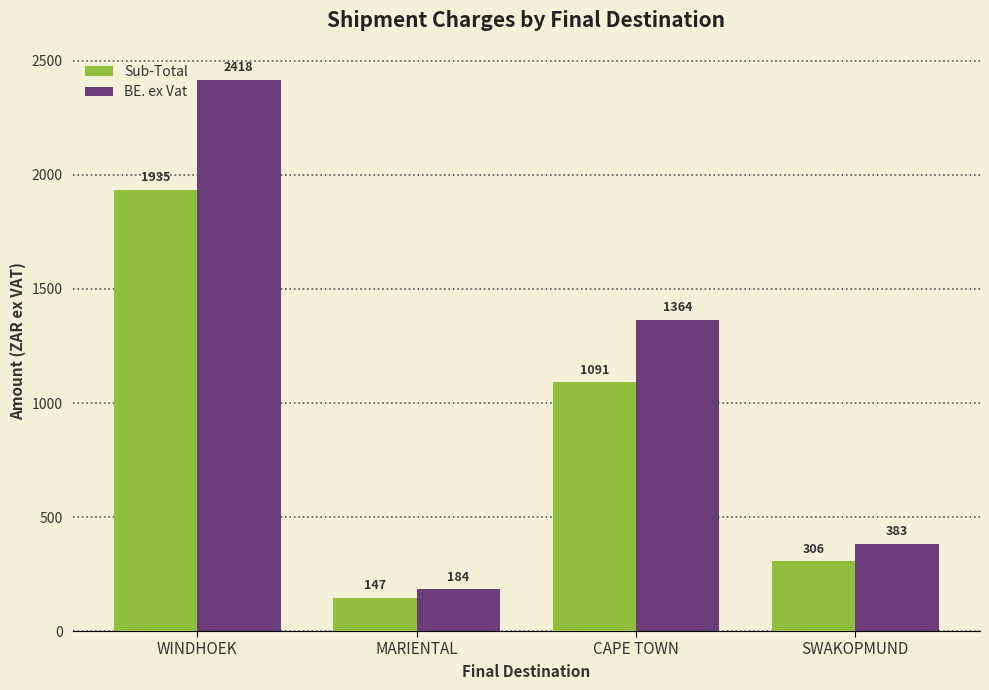

At MARIENTAL, list the series in order from smallest to largest.

Sub-Total, BE. ex Vat